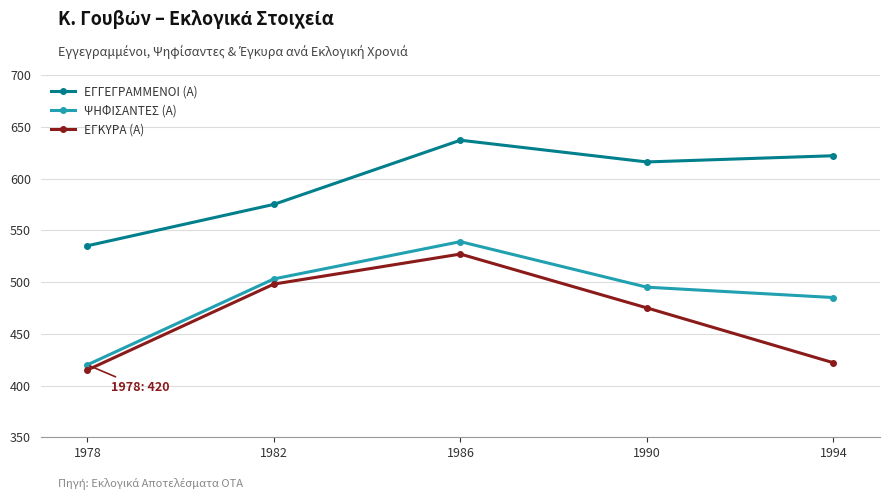

Between 1978 and 1990, which series saw the biggest shift?

ΕΓΓΕΓΡΑΜΜΕΝΟΙ (Α)